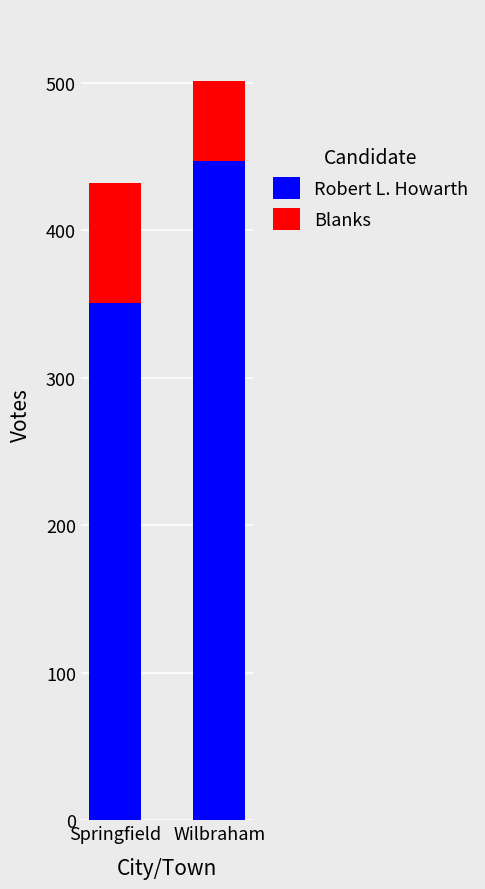

List the labels in order of Robert L. Howarth value, largest first.

Wilbraham, Springfield